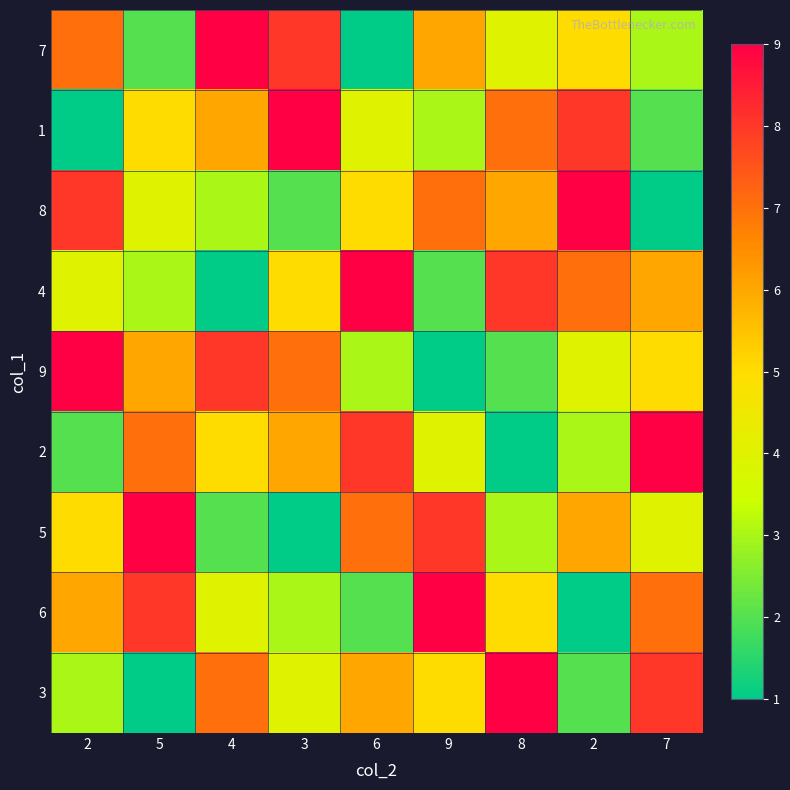

What is the spread (max minus min) of values at 3?

8